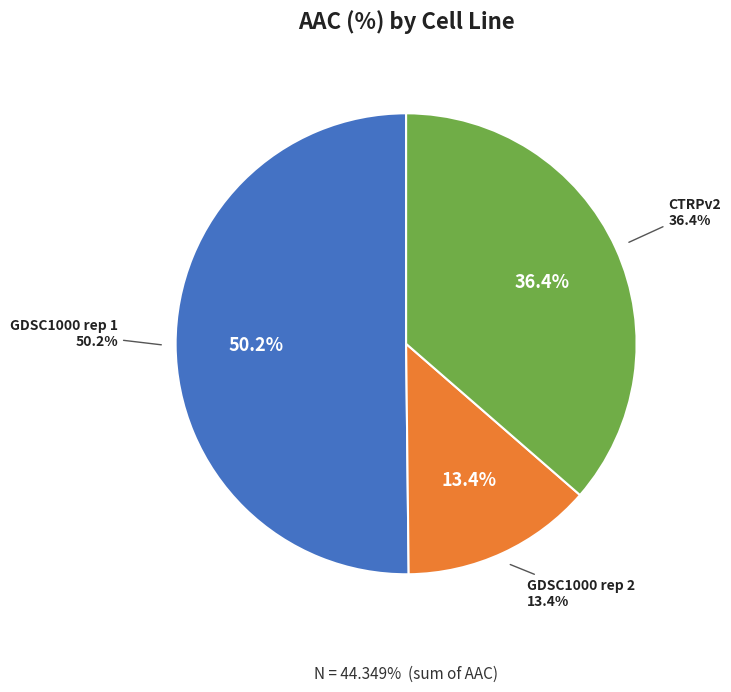

Does GDSC1000 rep 1 represent more than half of the total?

Yes